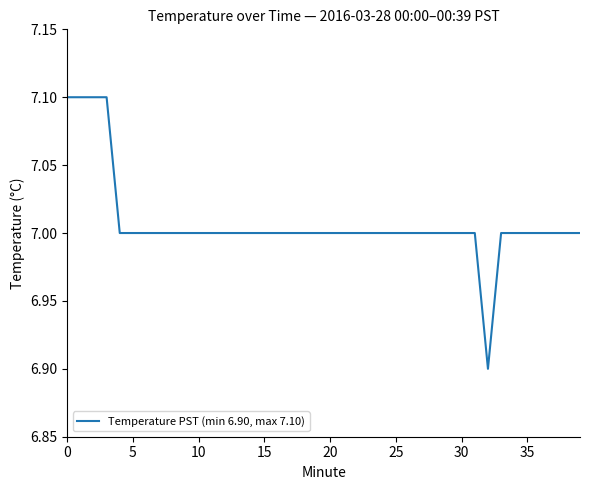

Reading left to right, transcribe all the data shown in this chart.

7.1	7.1	7.1	7.1	7.0	7.0	7.0	7.0	7.0	7.0	7.0	7.0	7.0	7.0	7.0	7.0	7.0	7.0	7.0	7.0	7.0	7.0	7.0	7.0	7.0	7.0	7.0	7.0	7.0	7.0	7.0	7.0	6.9	7.0	7.0	7.0	7.0	7.0	7.0	7.0